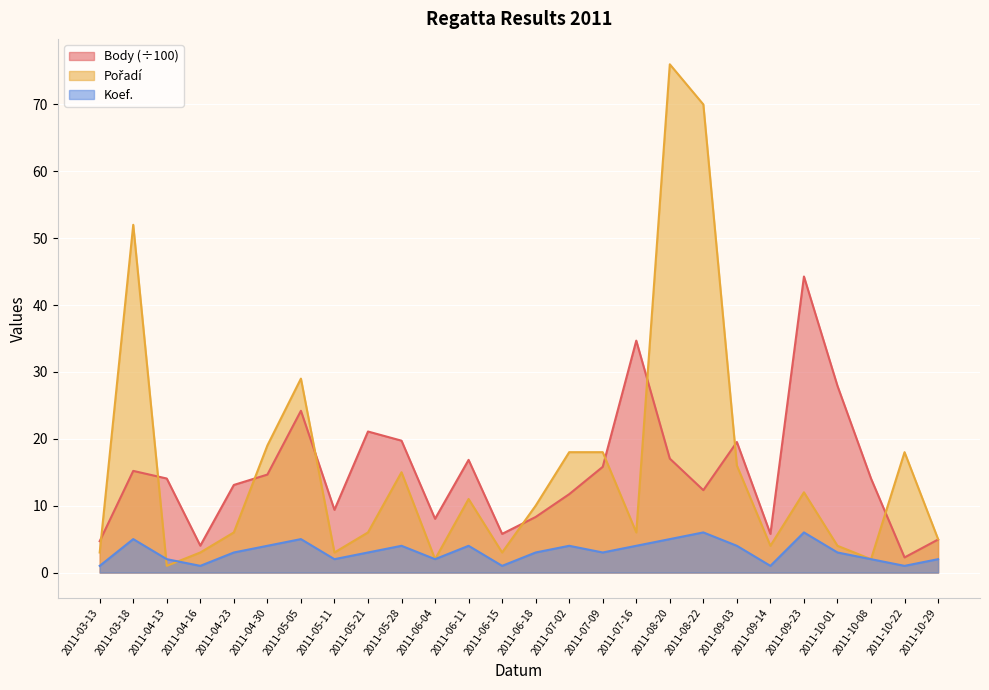

Where is Body nearest to the value 23?

2011-05-05